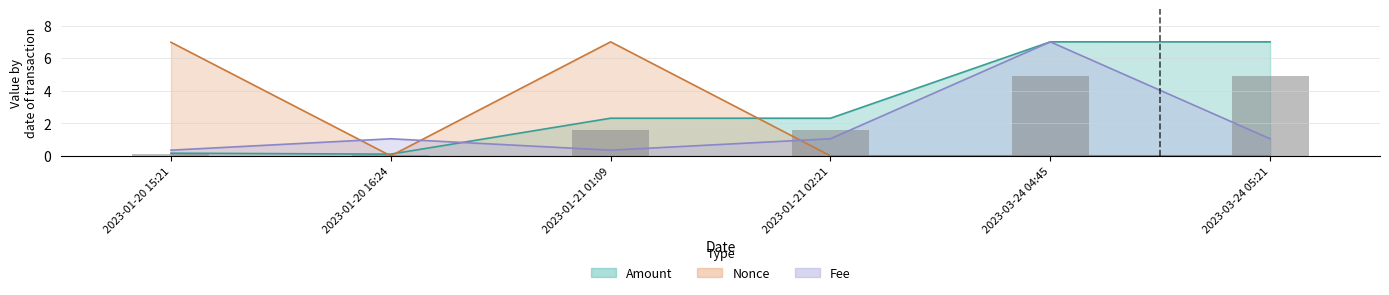

True or false: Nonce has a value of 0.0 at 2023-03-24 04:45.

False